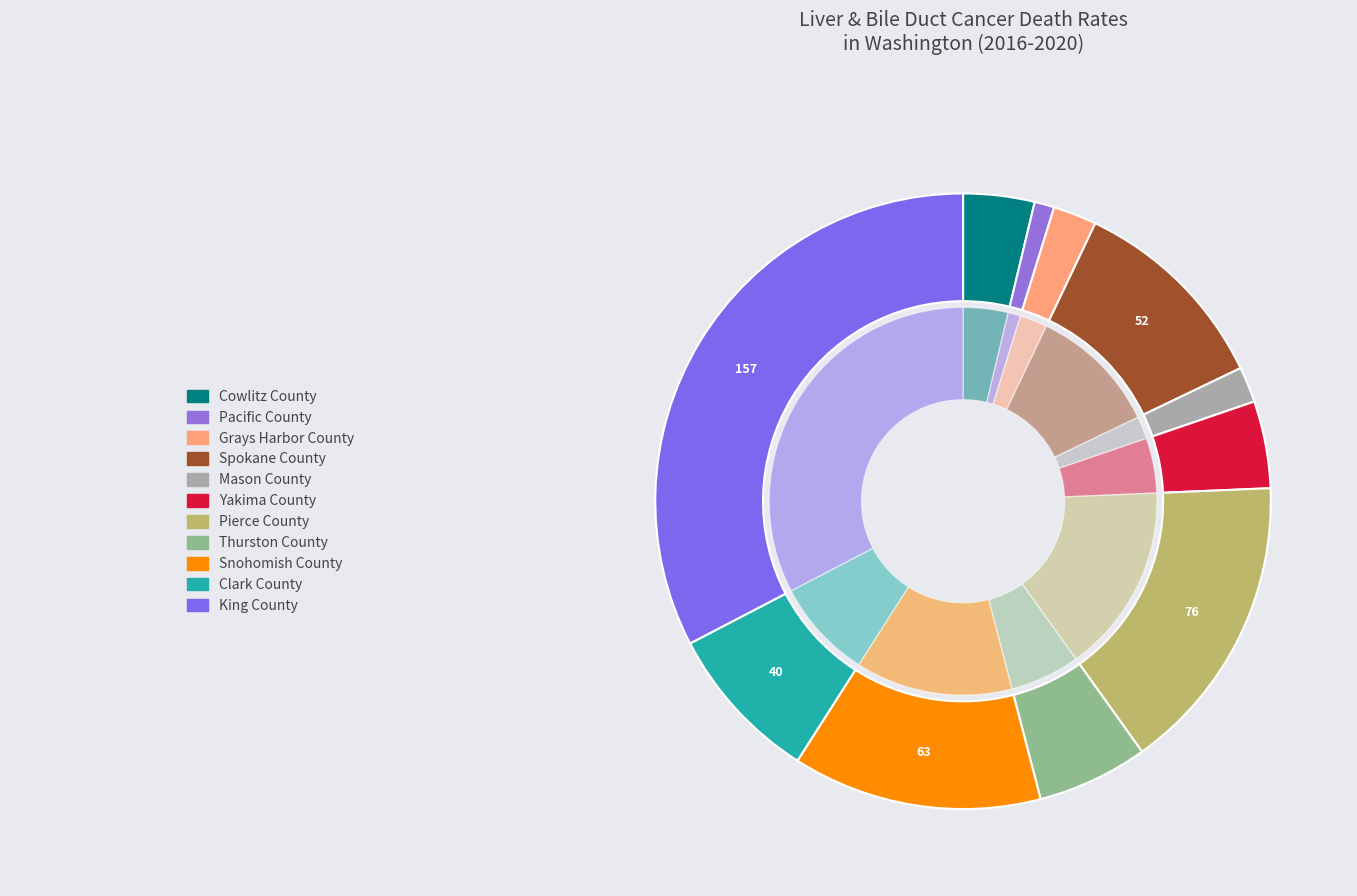

Rank the categories by value from highest to lowest.

King County, Pierce County, Snohomish County, Spokane County, Clark County, Thurston County, Yakima County, Cowlitz County, Grays Harbor County, Mason County, Pacific County